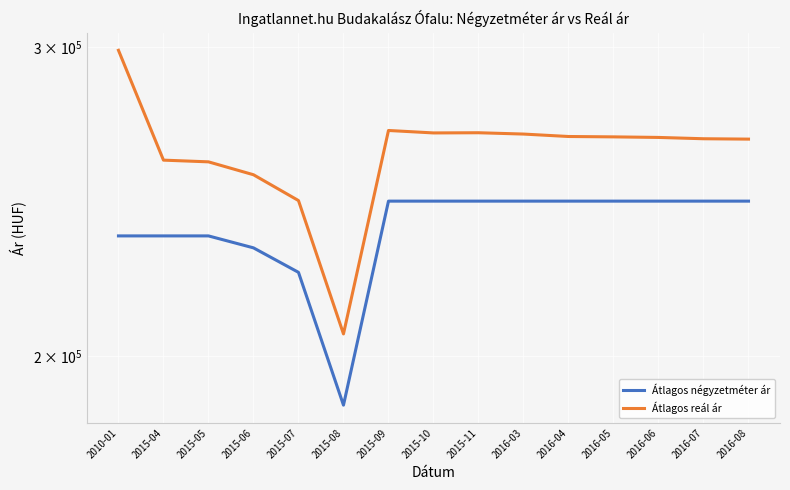

True or false: Átlagos reál ár and Átlagos négyzetméter ár intersect in this chart.

False